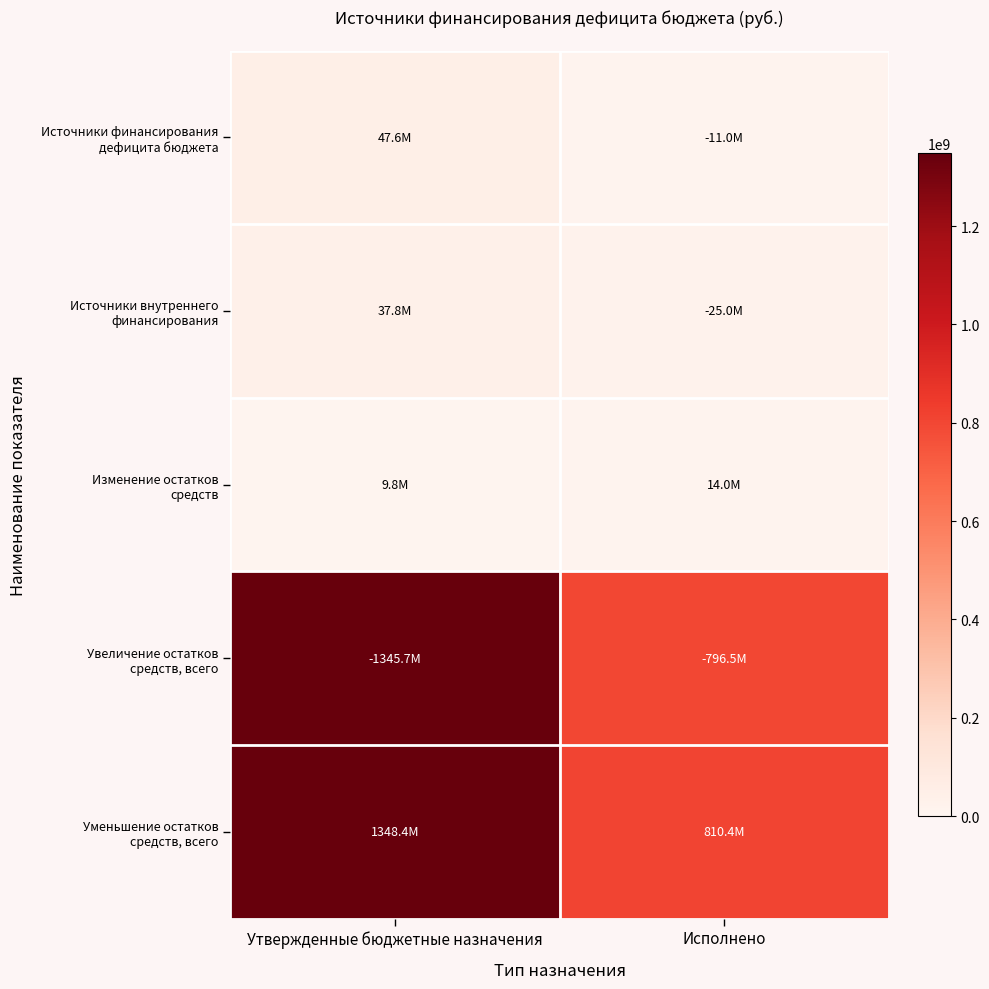

What is the total value across all series at Исполнено?

1656909225.6